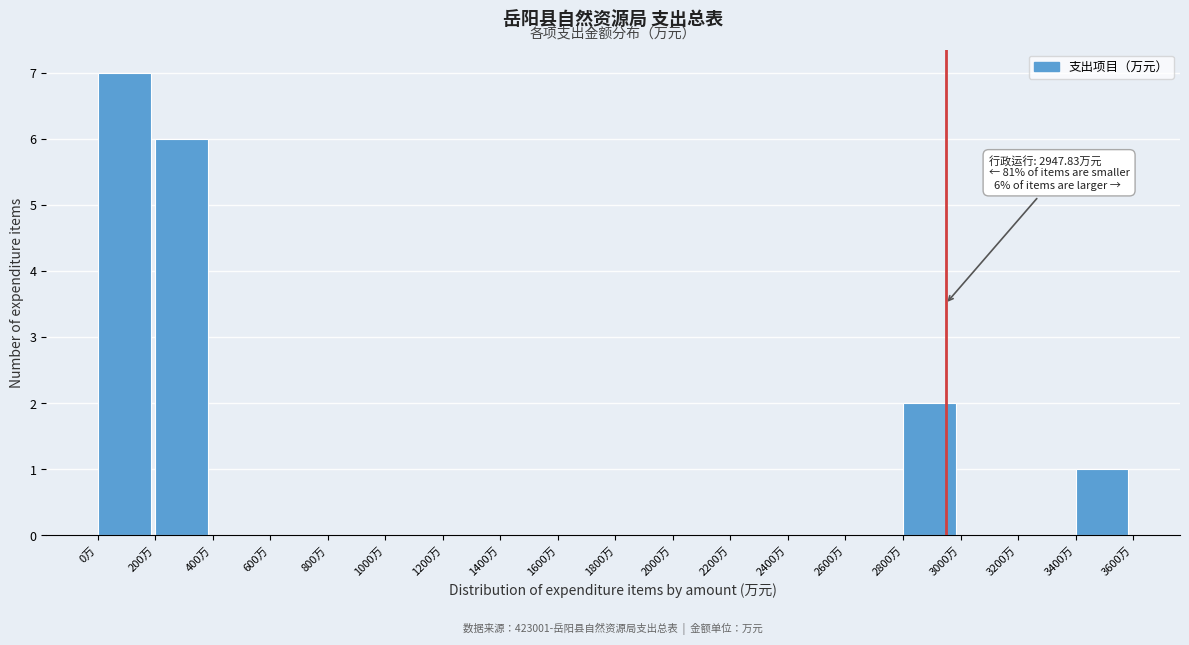

Which range on the x-axis has the tallest bar?

0 to 200